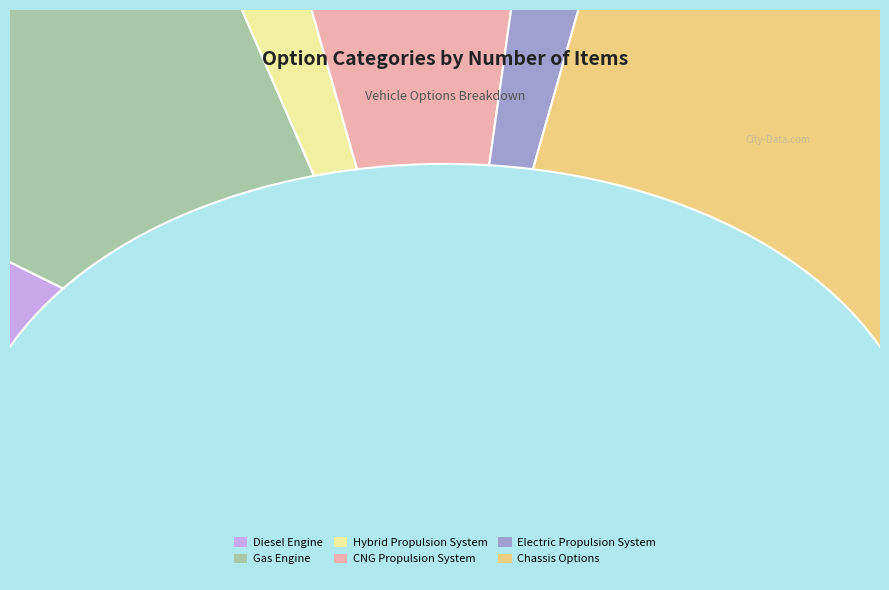

How many slices are in this pie chart?

6